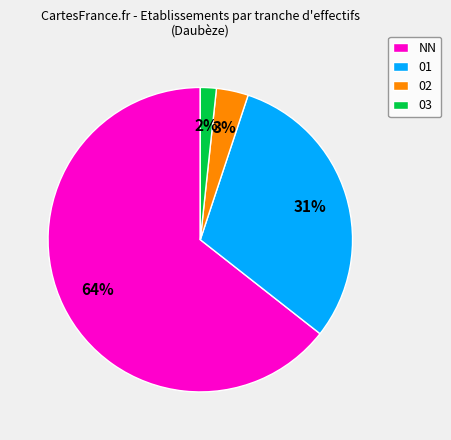

Is the sum of 02 and 01 greater than half?

No